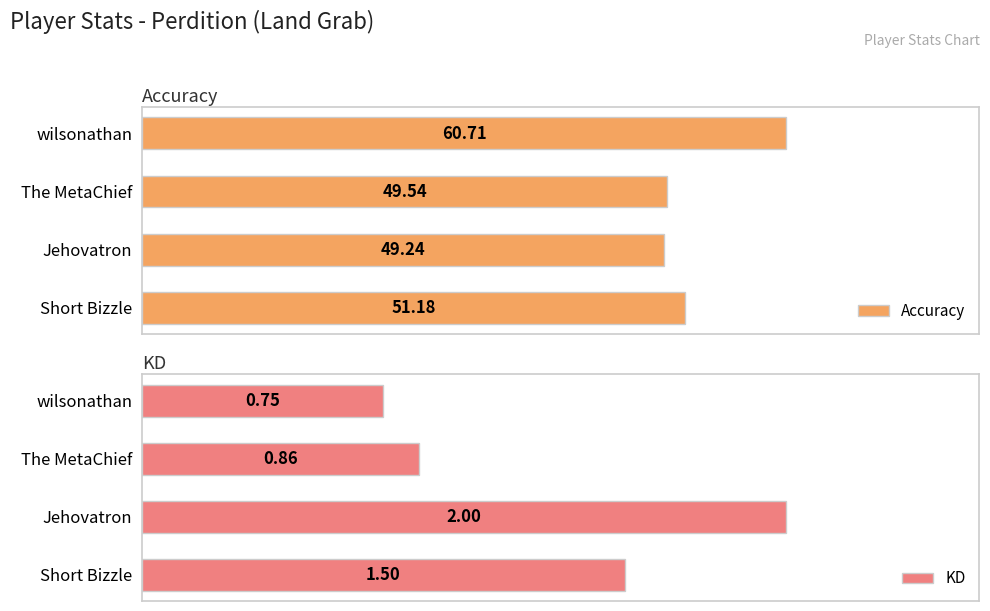

Where is KD nearest to the value 1?

The MetaChief